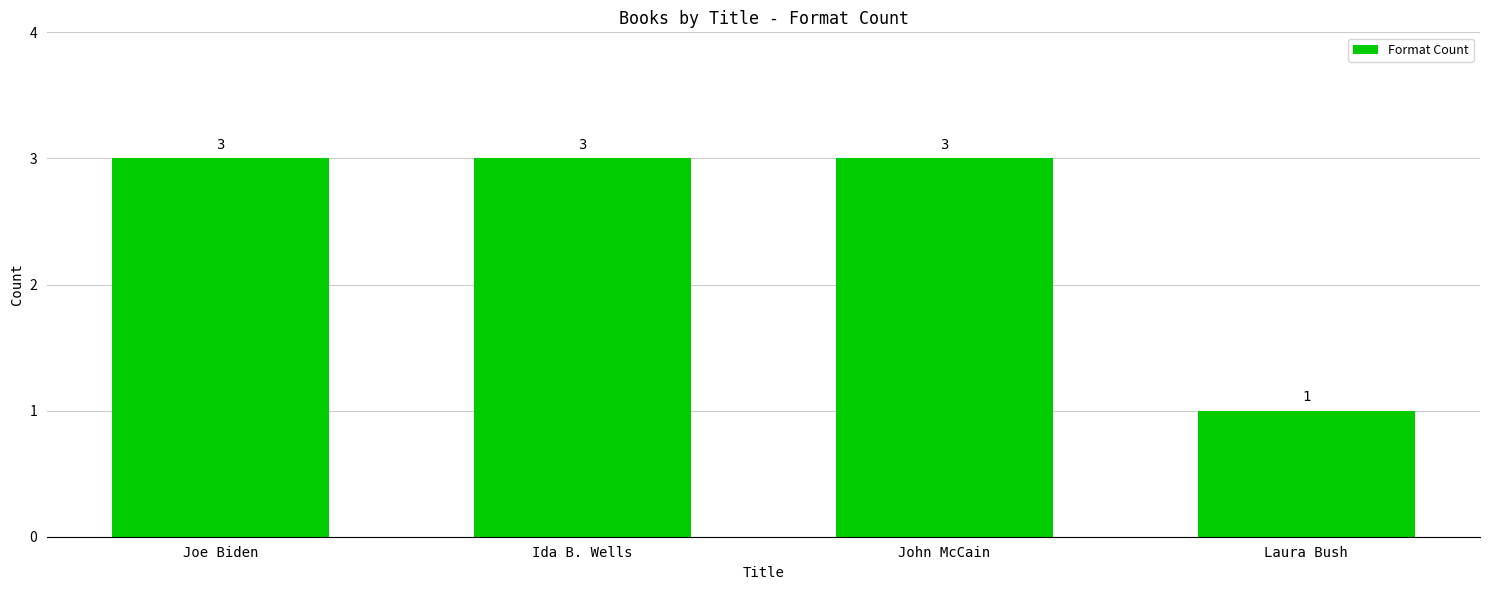

What is the difference between the maximum and minimum values?

2